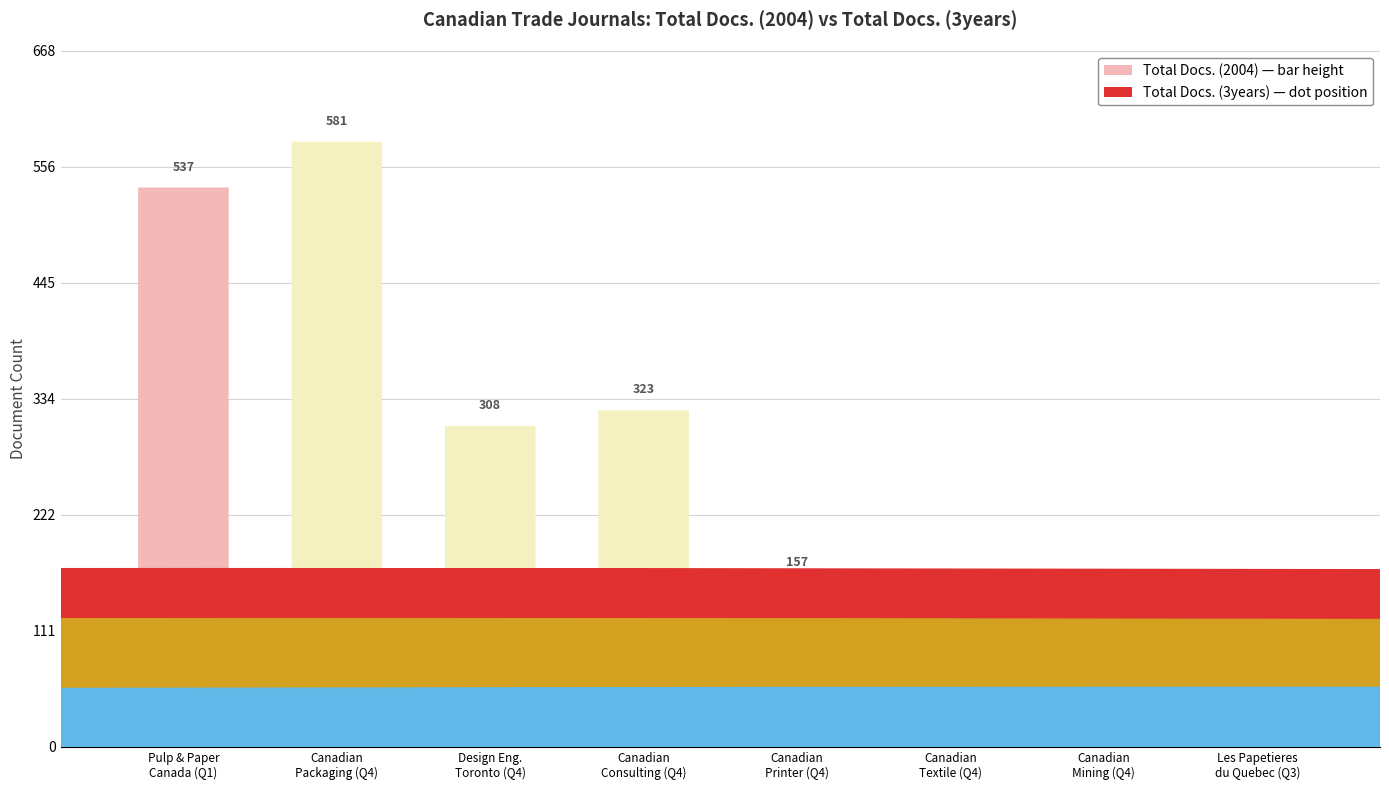

What is the difference between the maximum and minimum values?

141